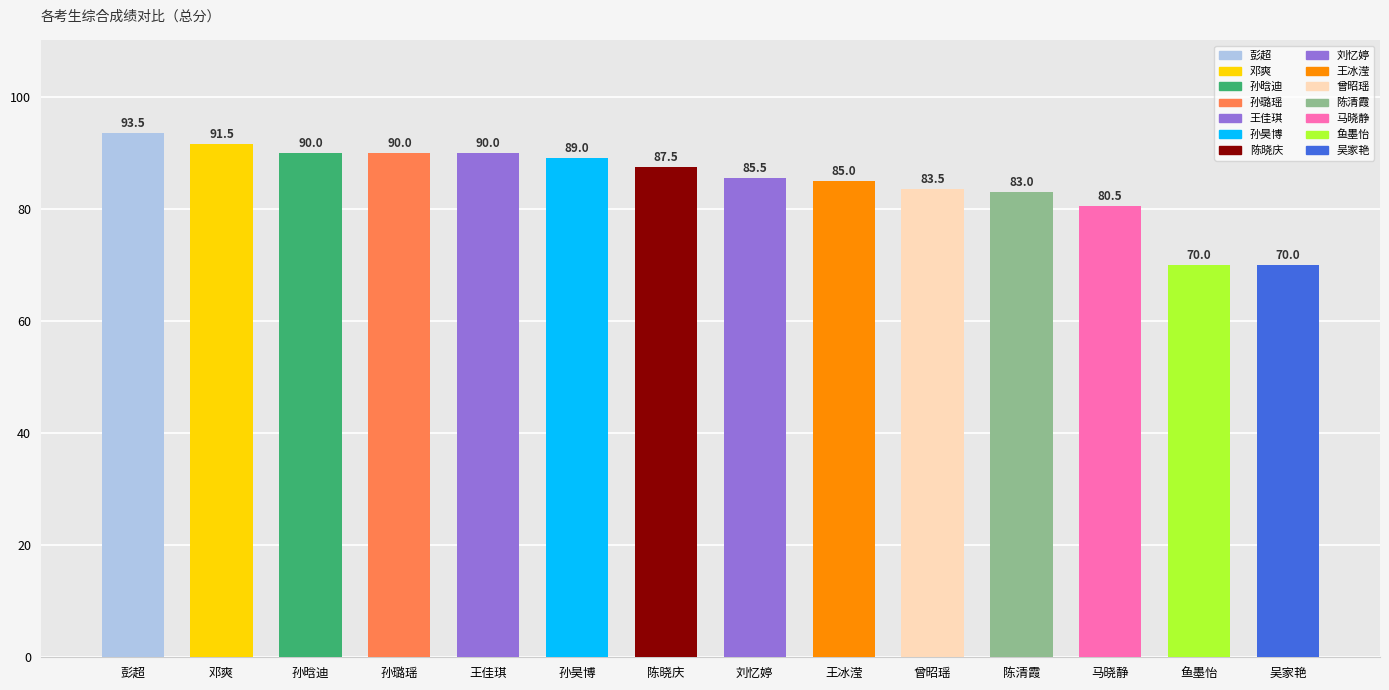

Between 6 and 11, which is larger?

6